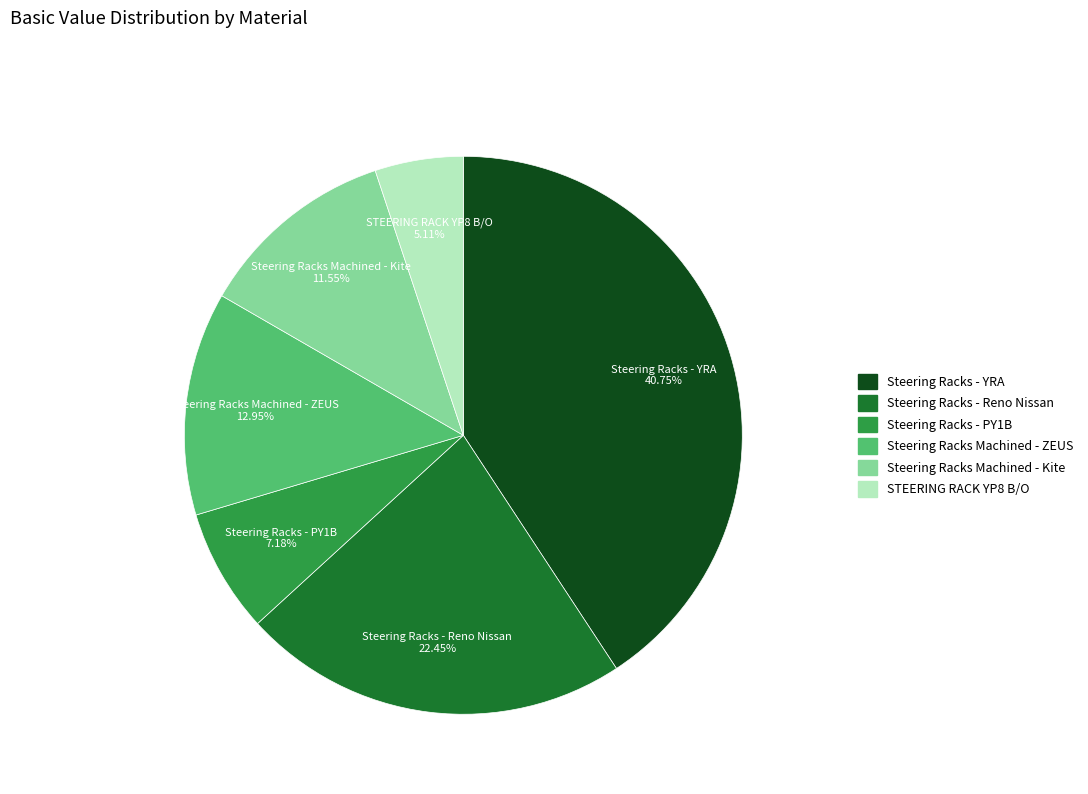

Between Steering Racks - YRA and Steering Racks - Reno Nissan, which is larger?

Steering Racks - YRA